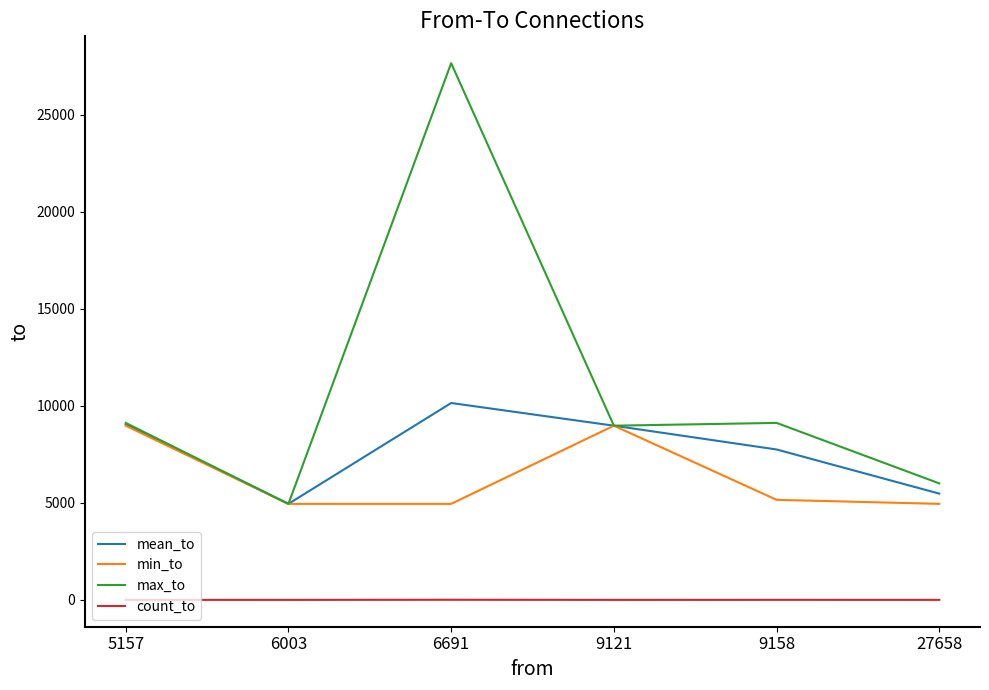

How many interior local peaks does the mean_to series have?

1